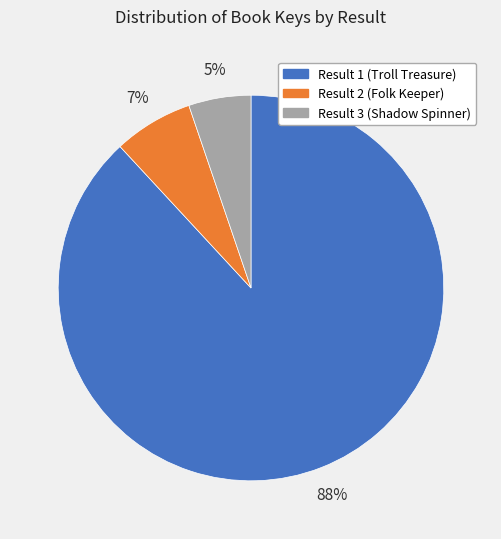

To the nearest percent, what portion does Result 3 (Shadow Spinner) represent?

5%